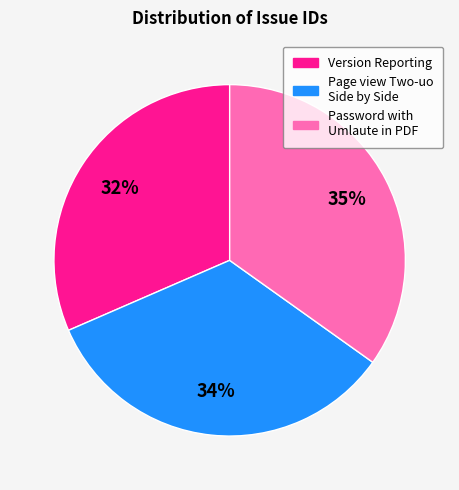

Do Page view Two-uo Side by Side and Password with Umlaute in PDF together represent more than half of the pie?

Yes